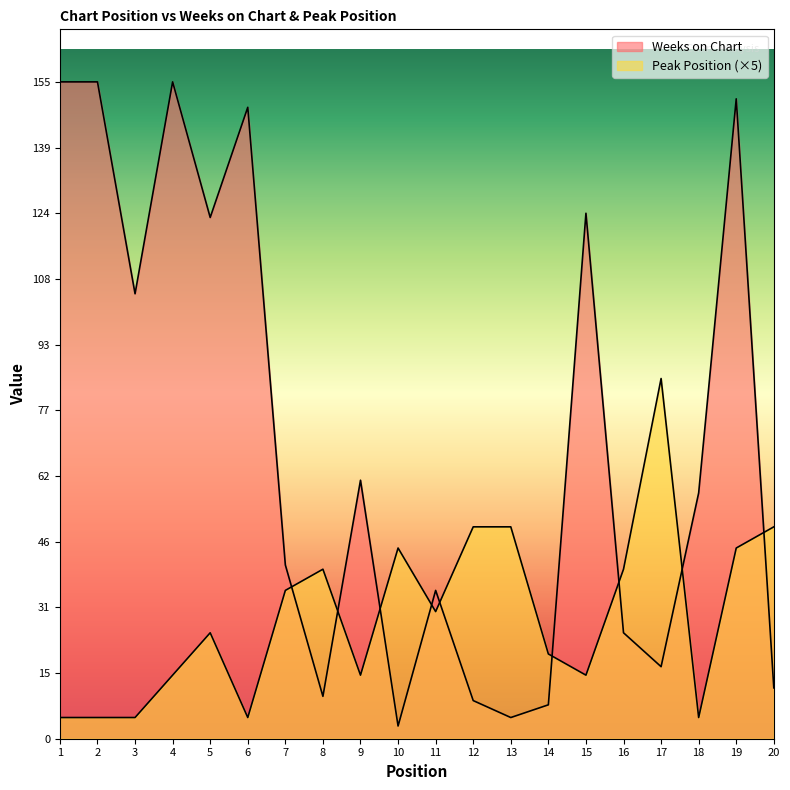

Which has a higher value, 10 or 8?

8